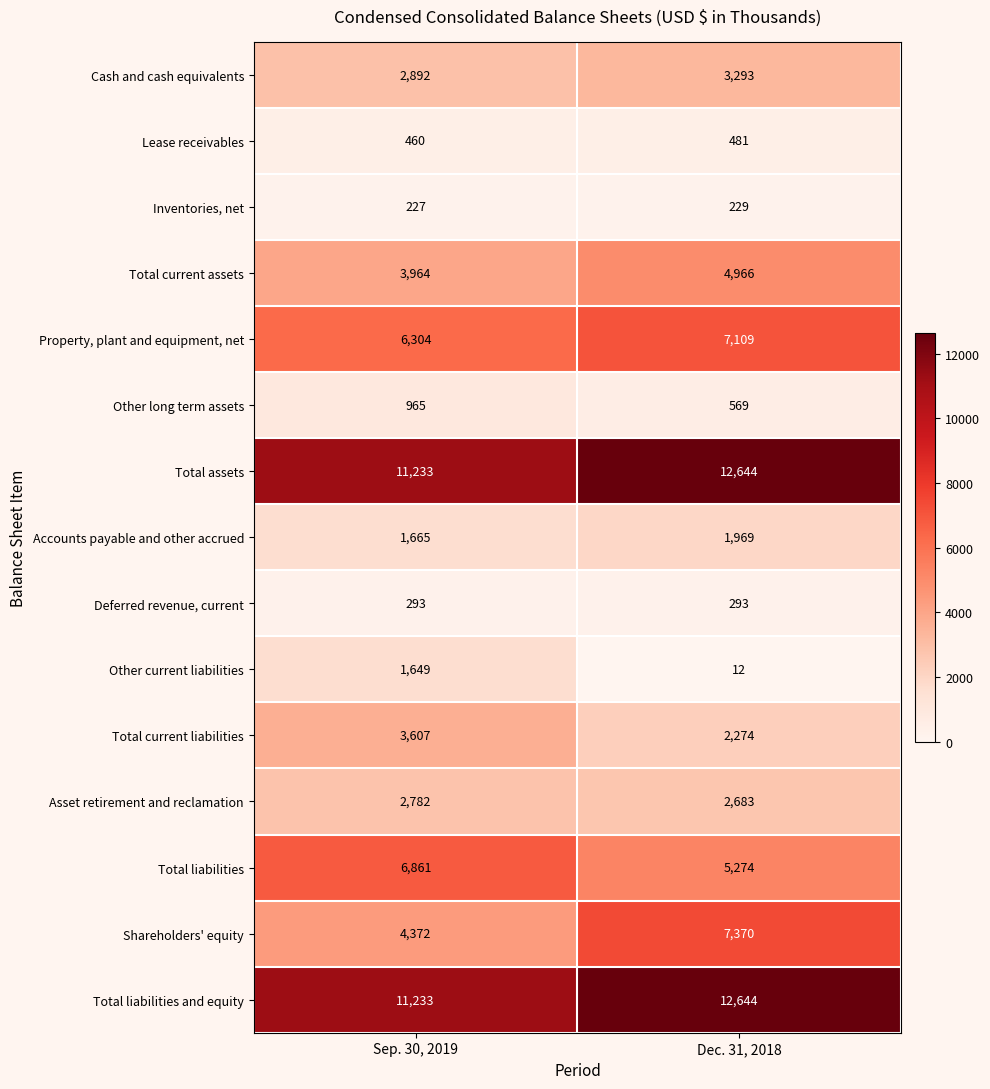

The Total current assets series shows 3964 at Sep. 30, 2019. True or false?

True